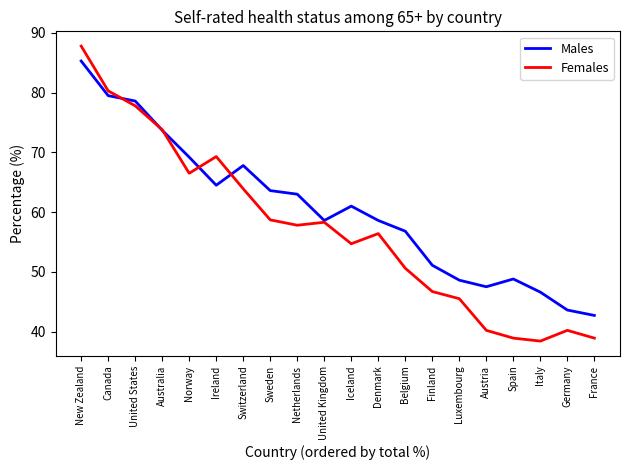

Which series has the largest total across all categories?

Males